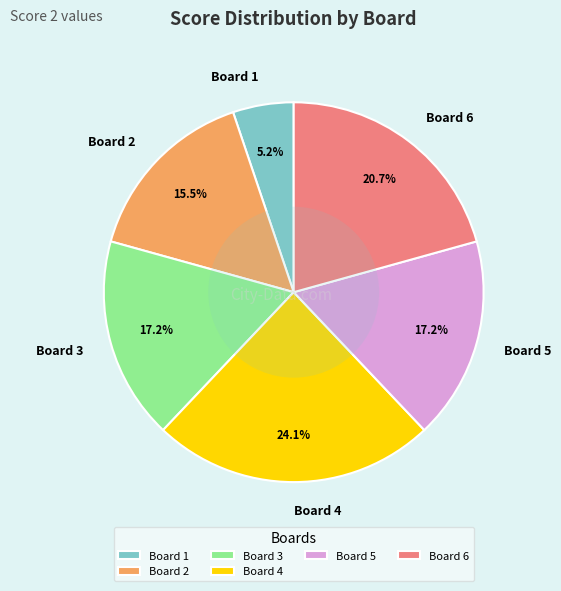

What is the total percentage of Board 6 and Board 4?

44.8%